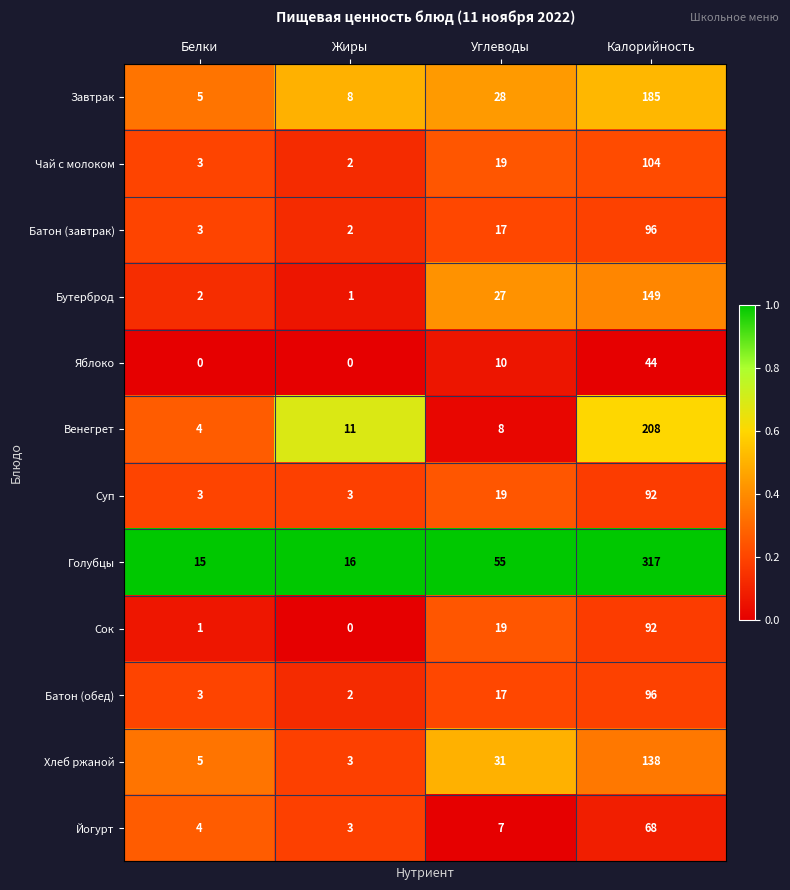

List the labels in order of Завтрак value, largest first.

Калорийность, Углеводы, Жиры, Белки